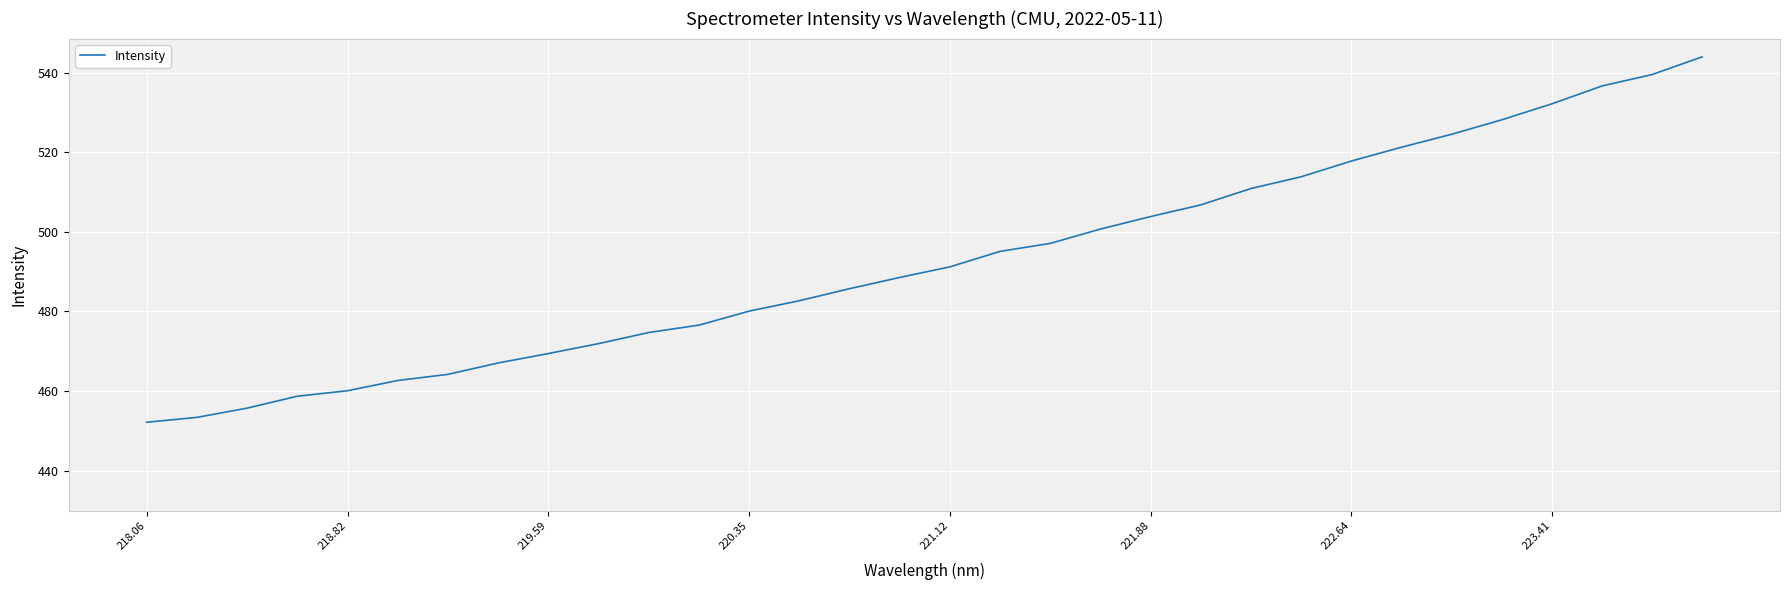

Does the chart have visible grid lines?

Yes